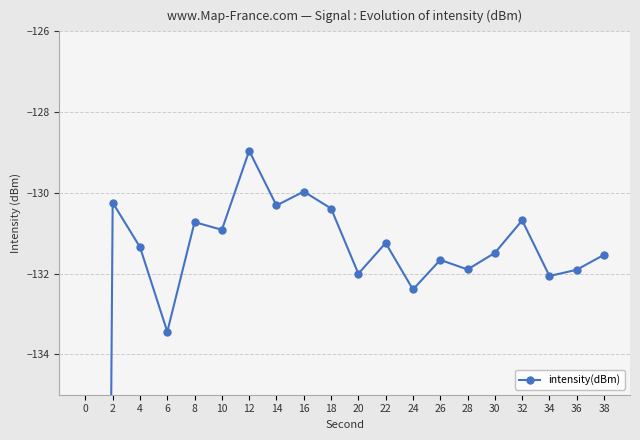

Rank the categories by value from highest to lowest.

12, 16, 2, 14, 18, 32, 8, 10, 22, 4, 30, 38, 26, 28, 36, 20, 34, 24, 6, 0